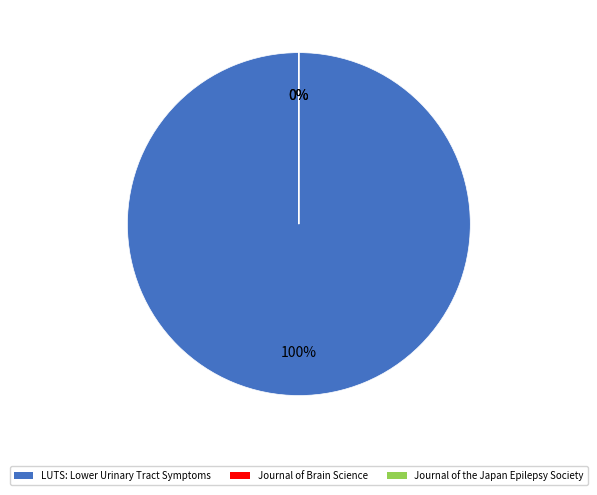

What is the smallest slice in the pie chart?

Journal of Brain Science